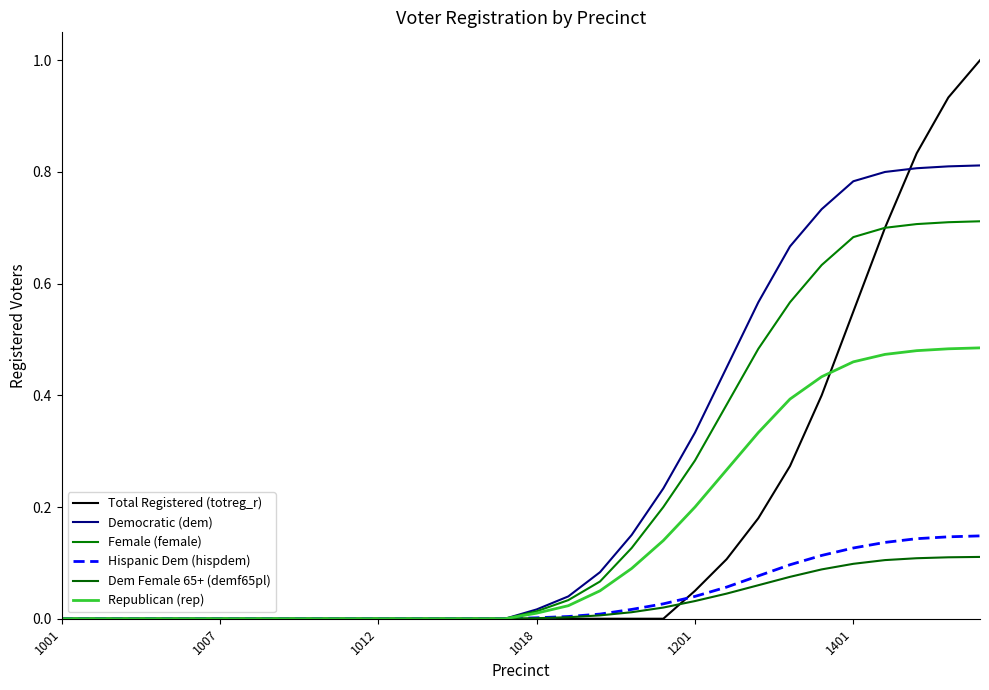

Does the chart have visible grid lines?

No